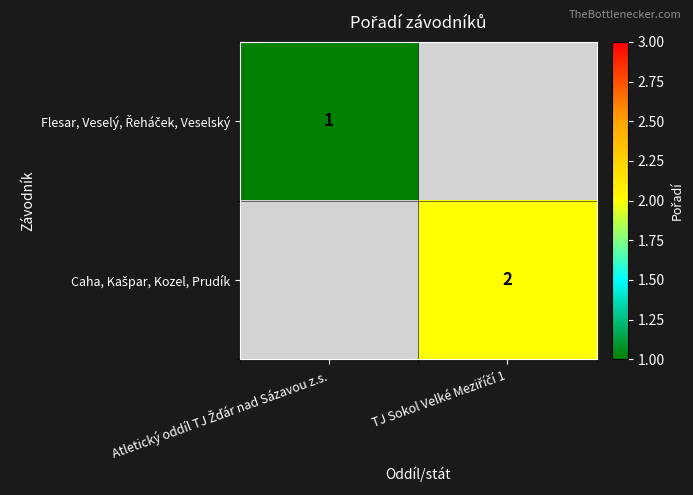

What is the maximum value for Flesar, Veselý, Řeháček, Veselský?

1.0